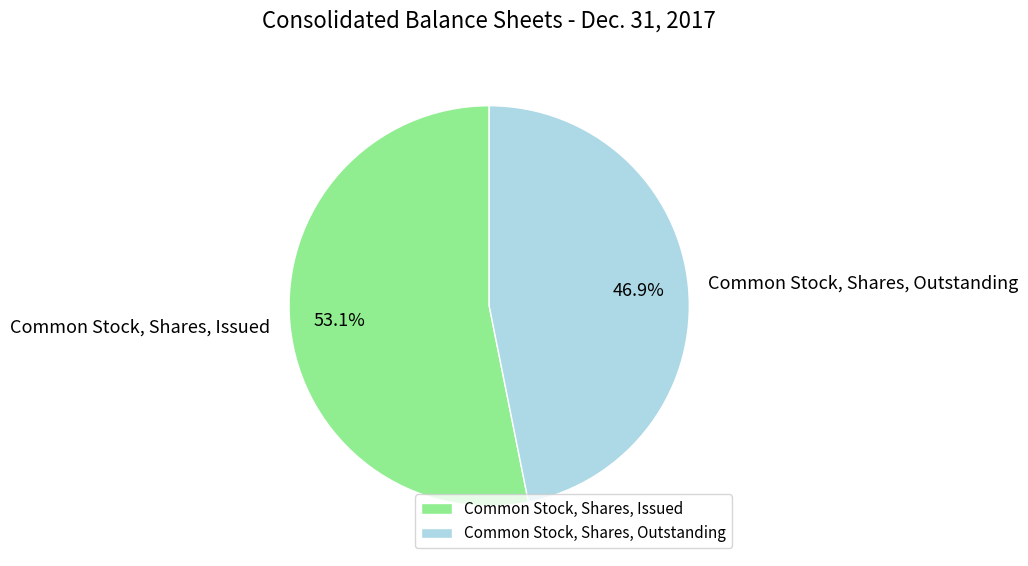

Is the sum of Common Stock, Shares, Issued and Common Stock, Shares, Outstanding greater than half?

Yes